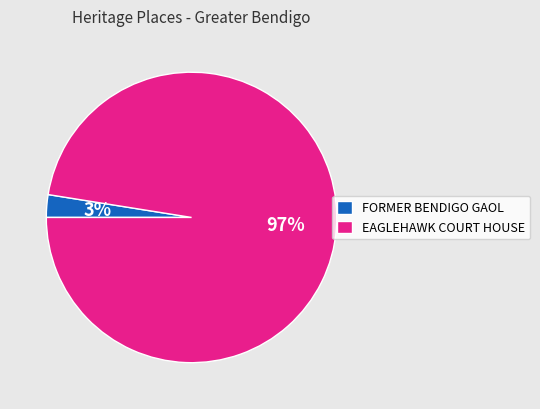

To the nearest percent, what portion does FORMER BENDIGO GAOL represent?

3%